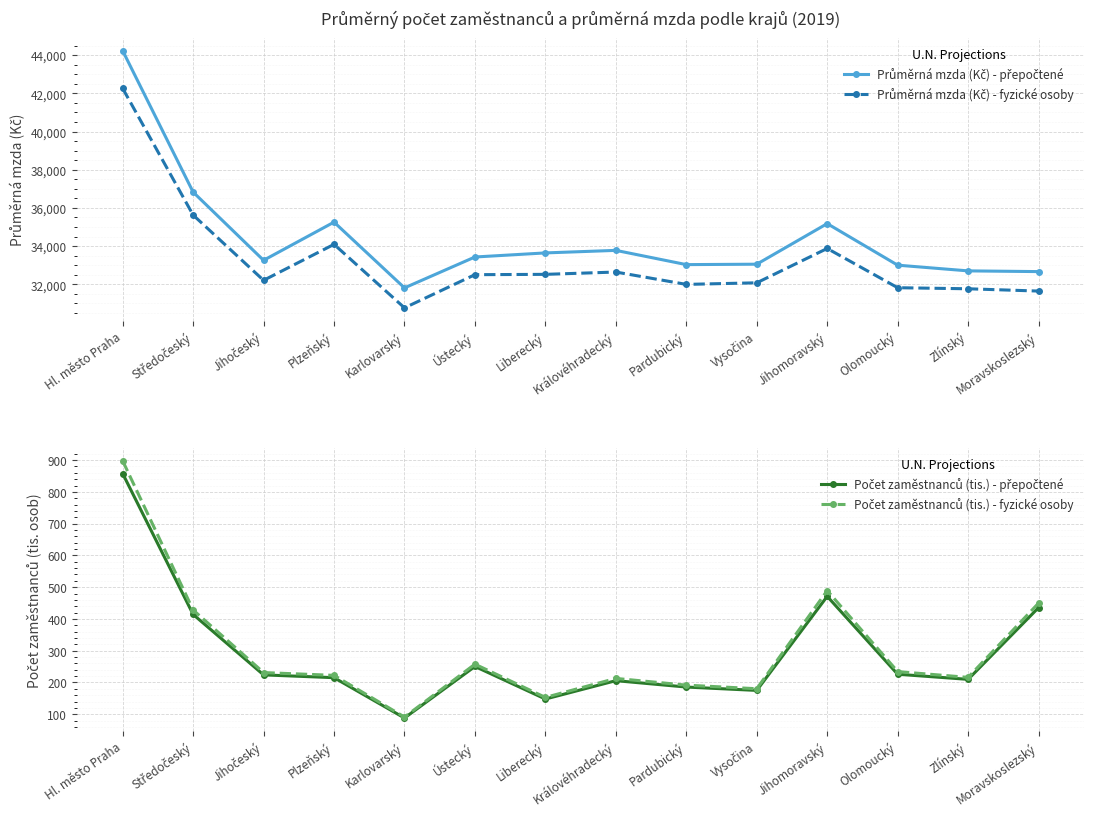

At Královéhradecký, list the series in order from largest to smallest.

Průměrná mzda (Kč) - přepočtené, Průměrná mzda (Kč) - fyzické osoby, Počet zaměstnanců (tis.) - fyzické osoby, Počet zaměstnanců (tis.) - přepočtené